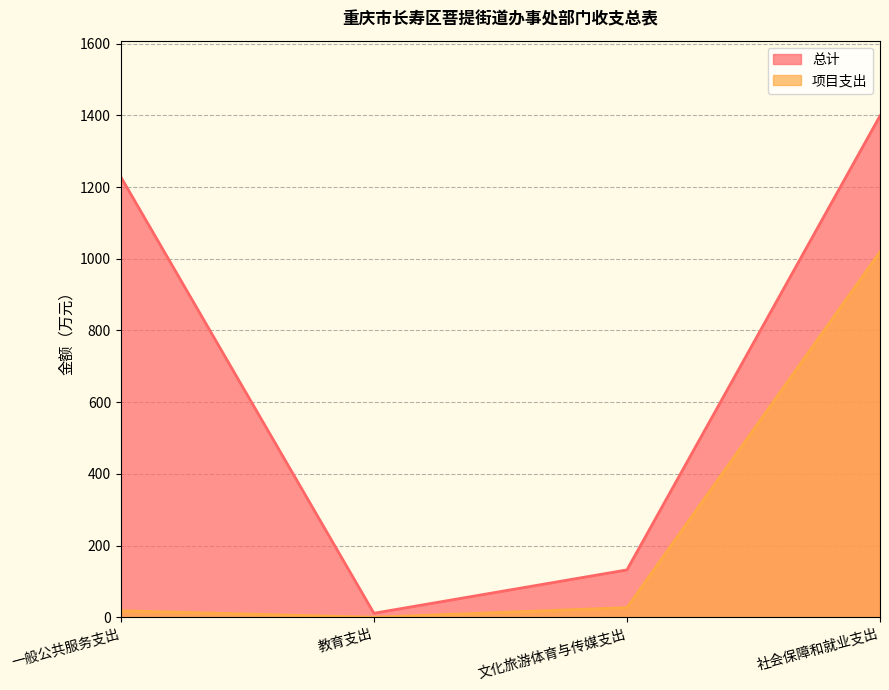

True or false: 项目支出 and 总计 intersect in this chart.

False